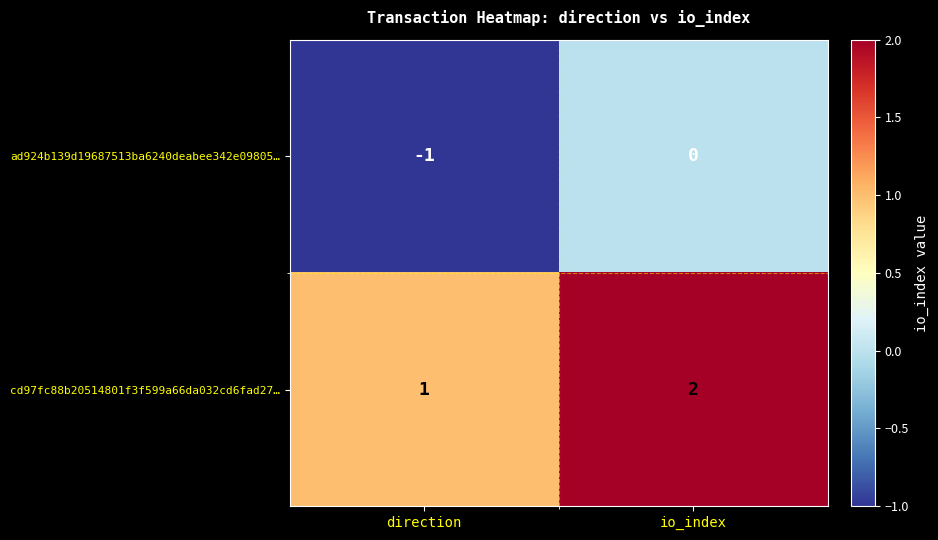

The value of cd97fc88b20514801f3f599a66da032cd6fad27… at io_index is 3. True or false?

False